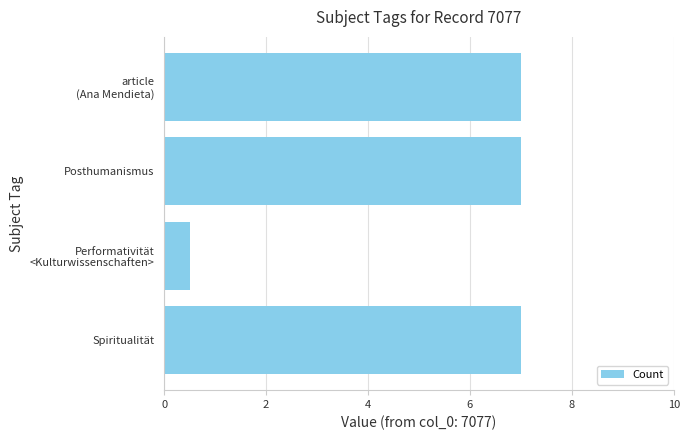

What is the difference between the maximum and minimum values?

6.5